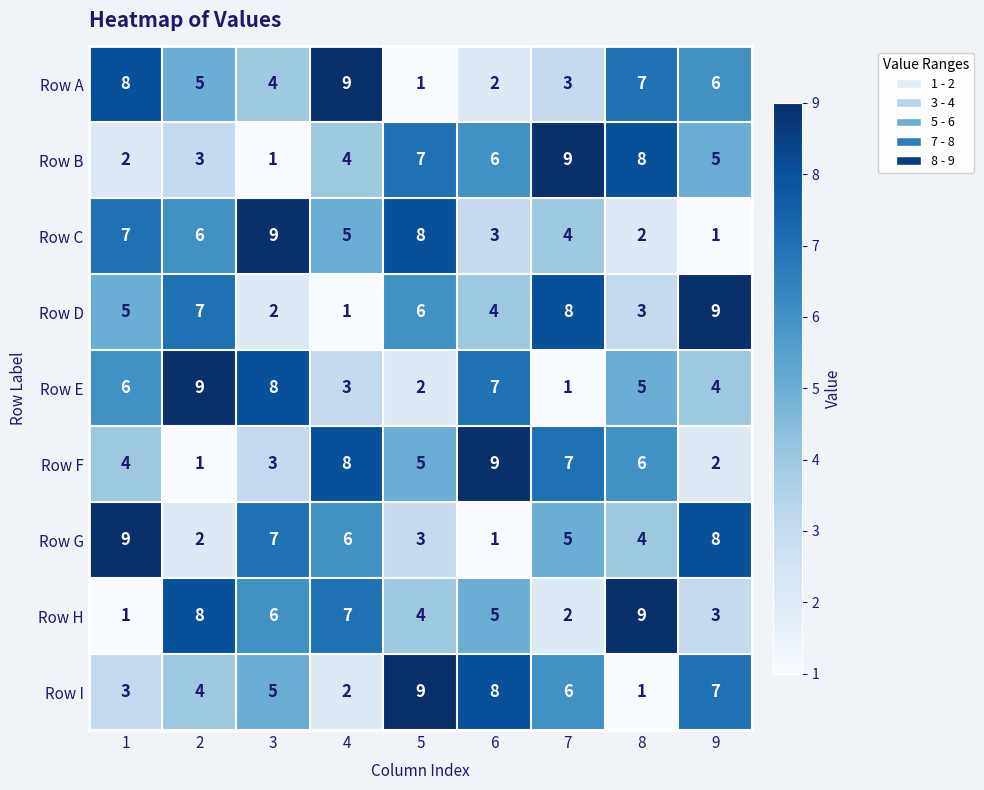

What is the difference between the highest and lowest values at 2?

8